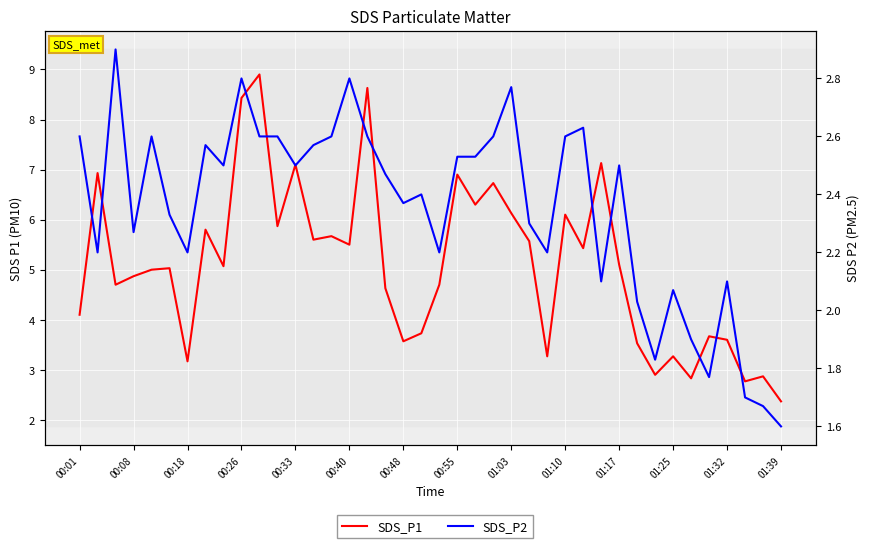

What is the average value of the SDS_P1 series?

5.1